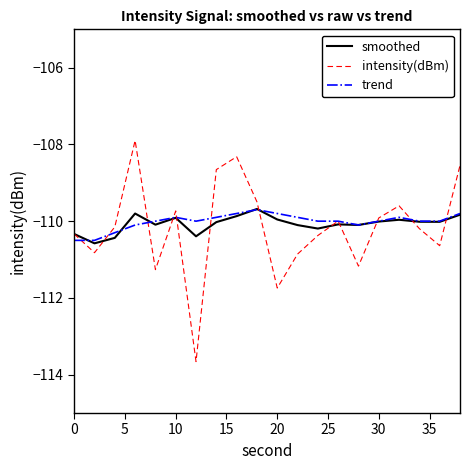

What is the average value of the smoothed series?

-110.1